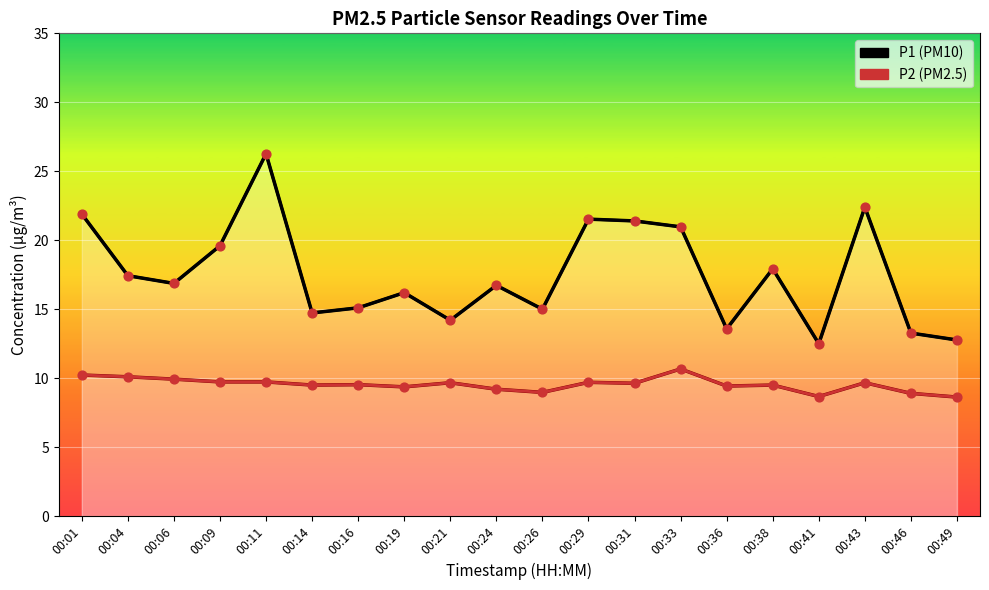

Is the value of P2 at 00:24 greater than the value of P1 at 00:04?

No